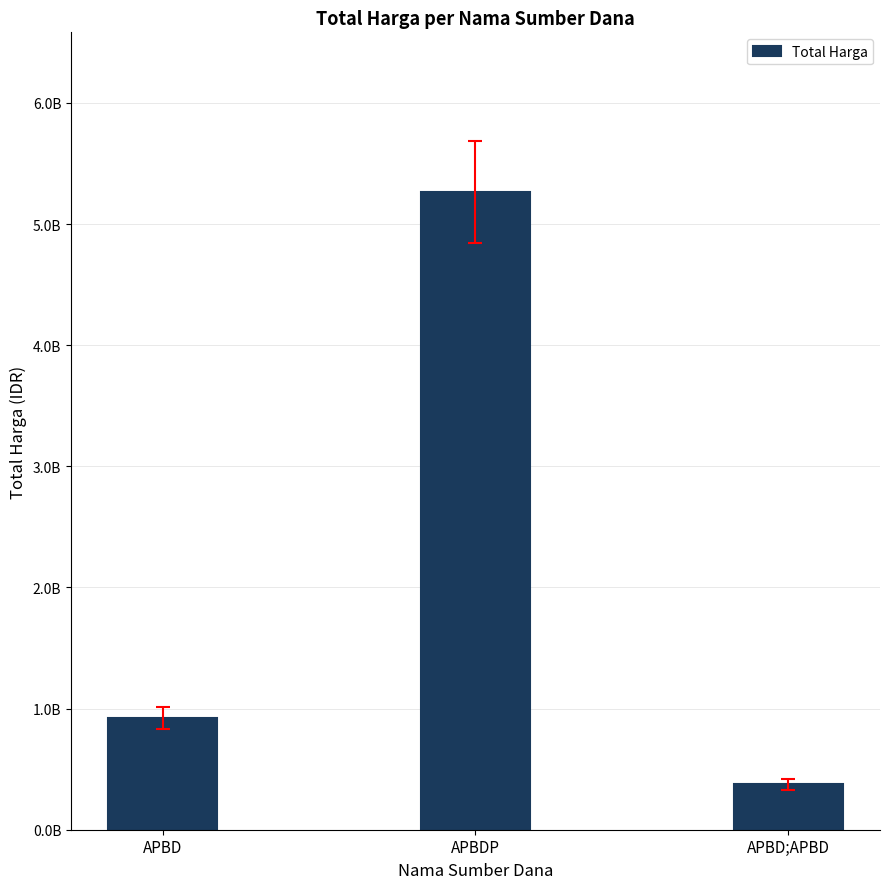

What value does the data have at APBD;APBD, to the nearest 50?

373404000